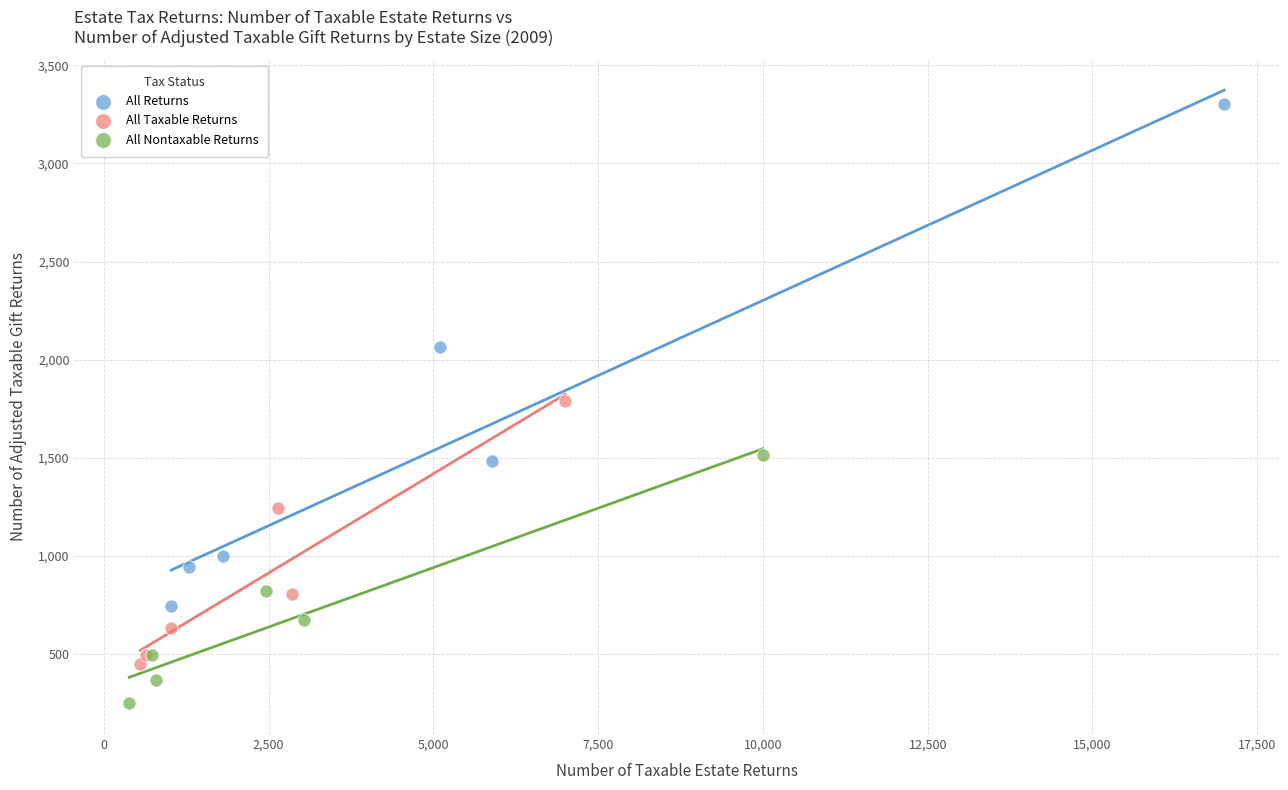

Which series contains the lowest Y value?

All Nontaxable Returns